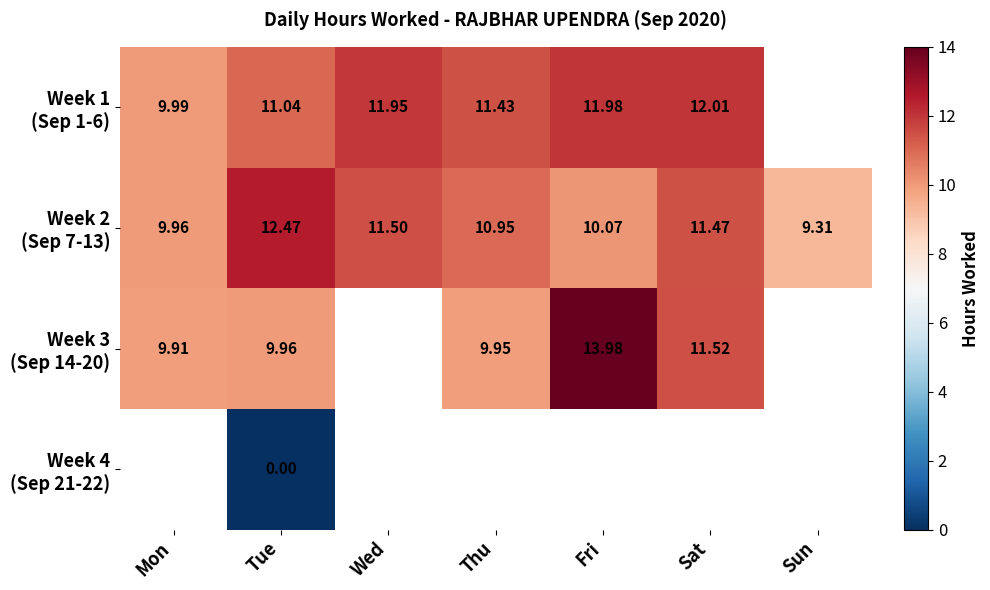

Is the value of Week 2 (Sep 7-13) at Tue greater than the value of Week 4 (Sep 21-22) at Tue?

Yes